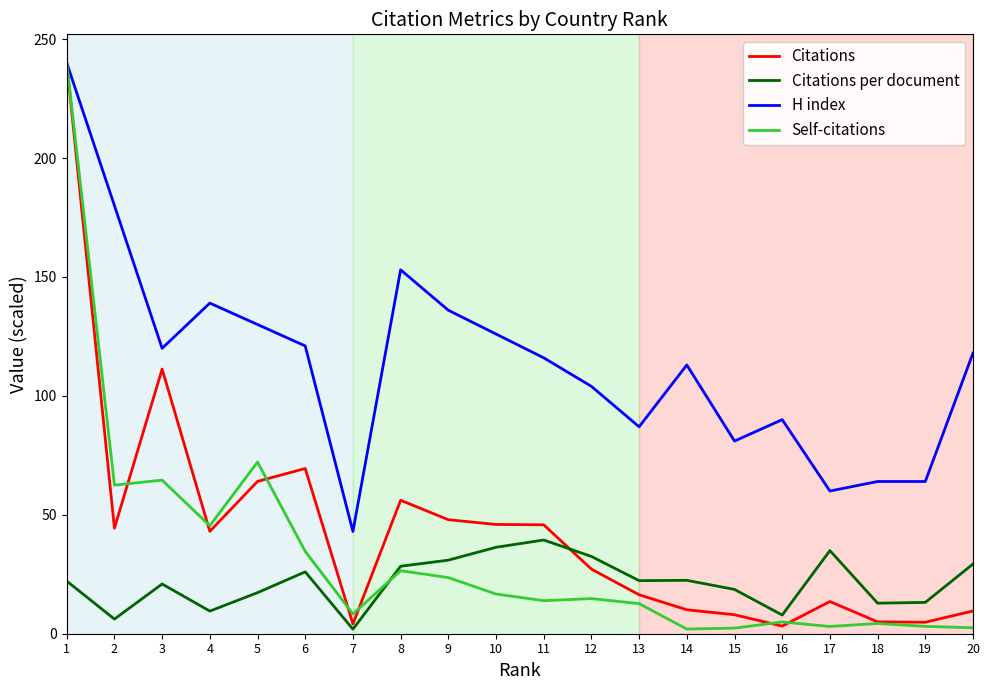

What is the approximate value of Citations at 5?

64.0